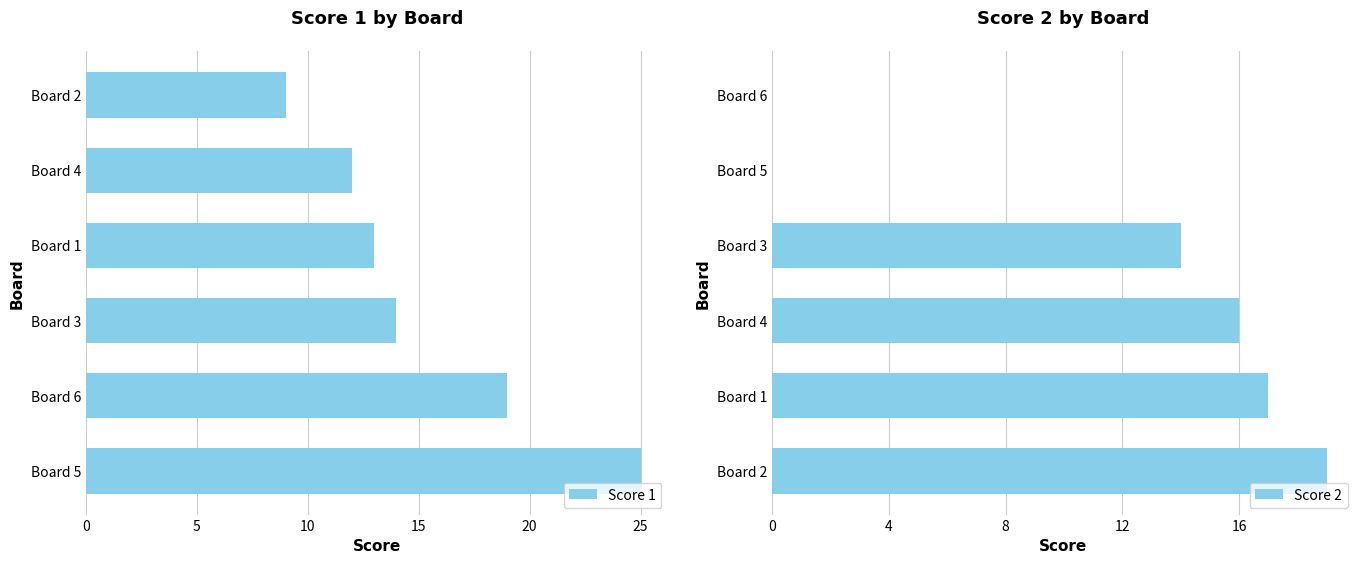

What is the approximate value of Score 2 at Board 1?

17